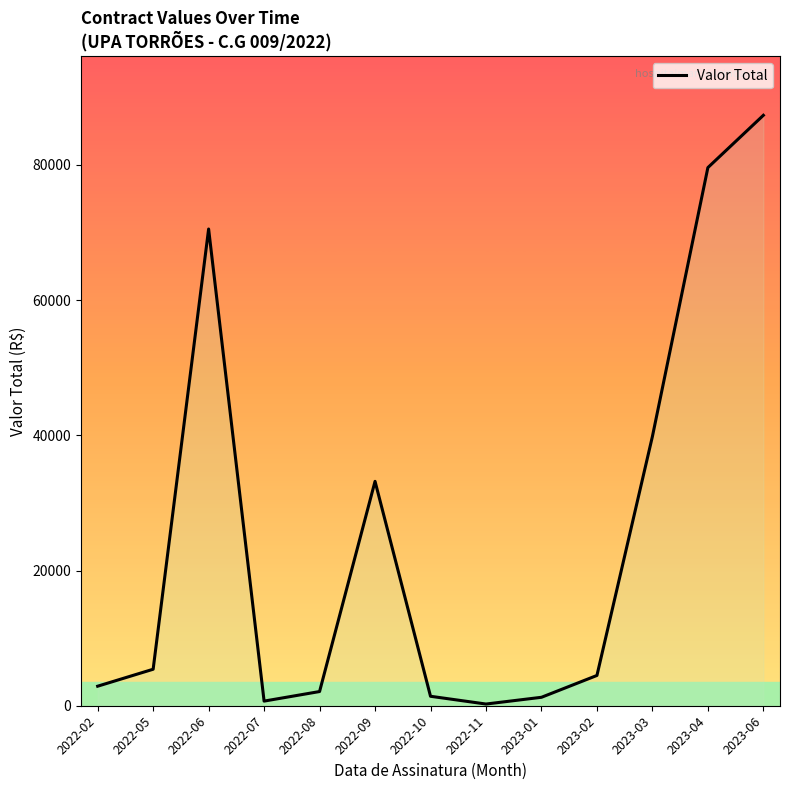

What position from the left is 2022-05?

2